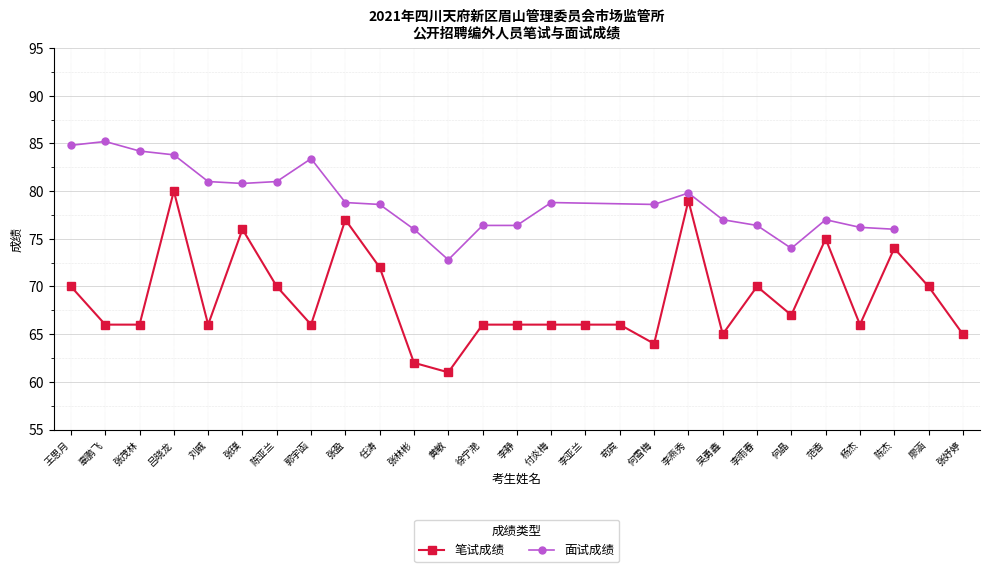

List the labels in order of value, largest first.

吕晓龙, 李燕秀, 张盈, 张璞, 范香, 陈杰, 任涛, 王思月, 陈亚兰, 李雨春, 廖涵, 何晶, 辜鹏飞, 张茂林, 刘威, 郭宇函, 徐宁滟, 李静, 付炎梅, 李亚兰, 苟宾, 杨杰, 吴勇鑫, 张妤婷, 何雪梅, 张林彬, 黄敏